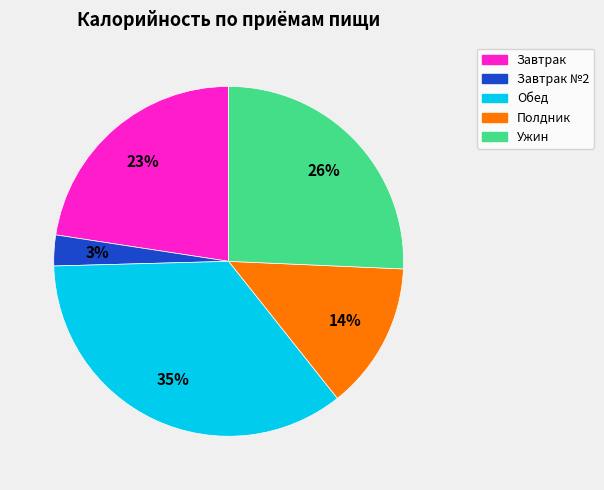

Does any single category account for the majority?

No